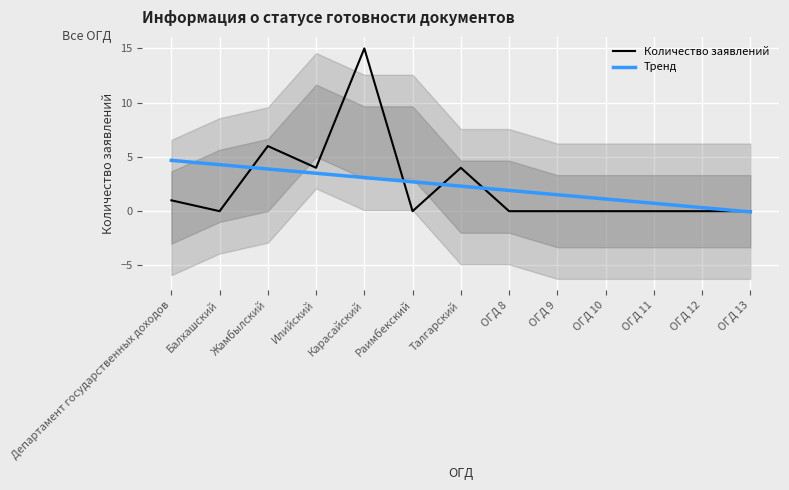

The Тренд series shows 0.1 at ОГД 12. True or false?

False